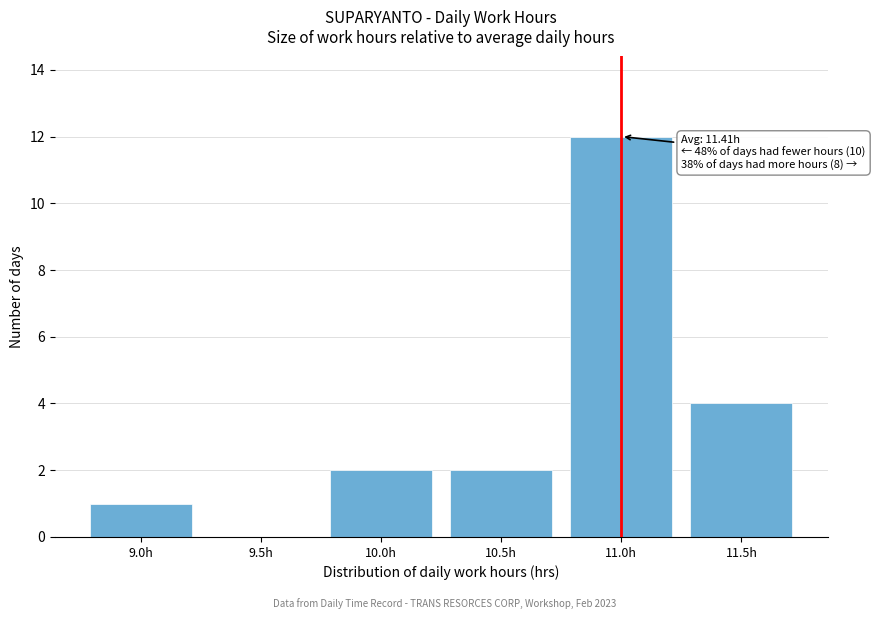

Reading right to left, extract all data points from this chart.

11.5h=4	11.0h=12	10.5h=2	10.0h=2	9.5h=0	9.0h=1